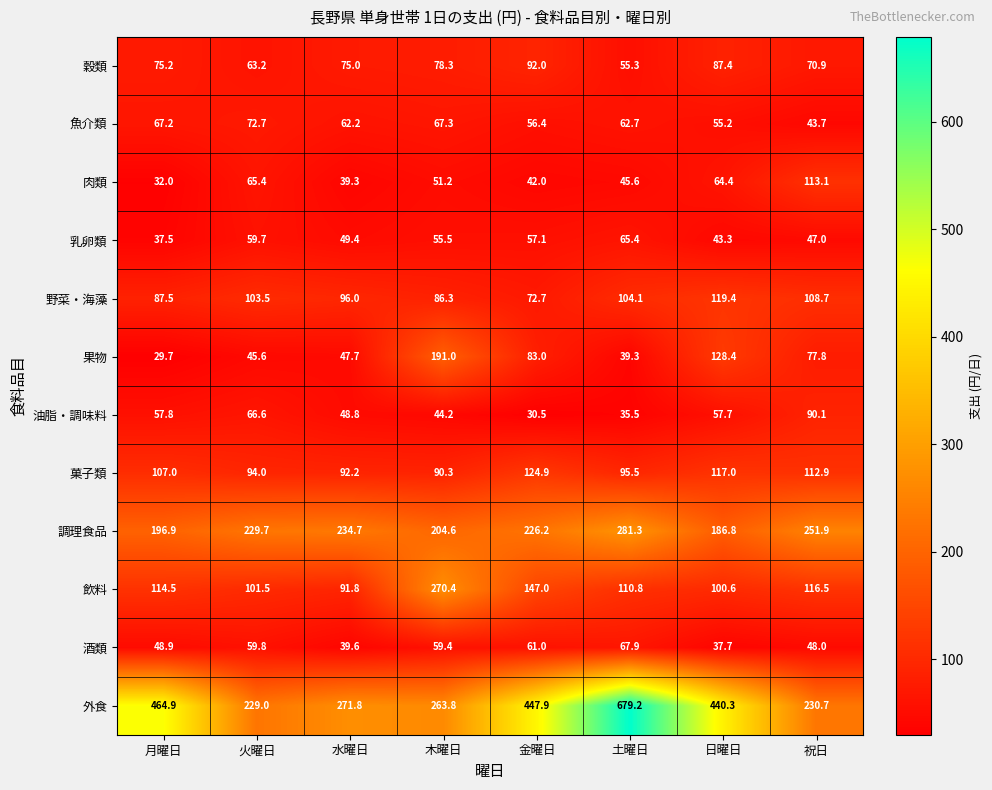

What is the total value across all series at 土曜日?

1642.6